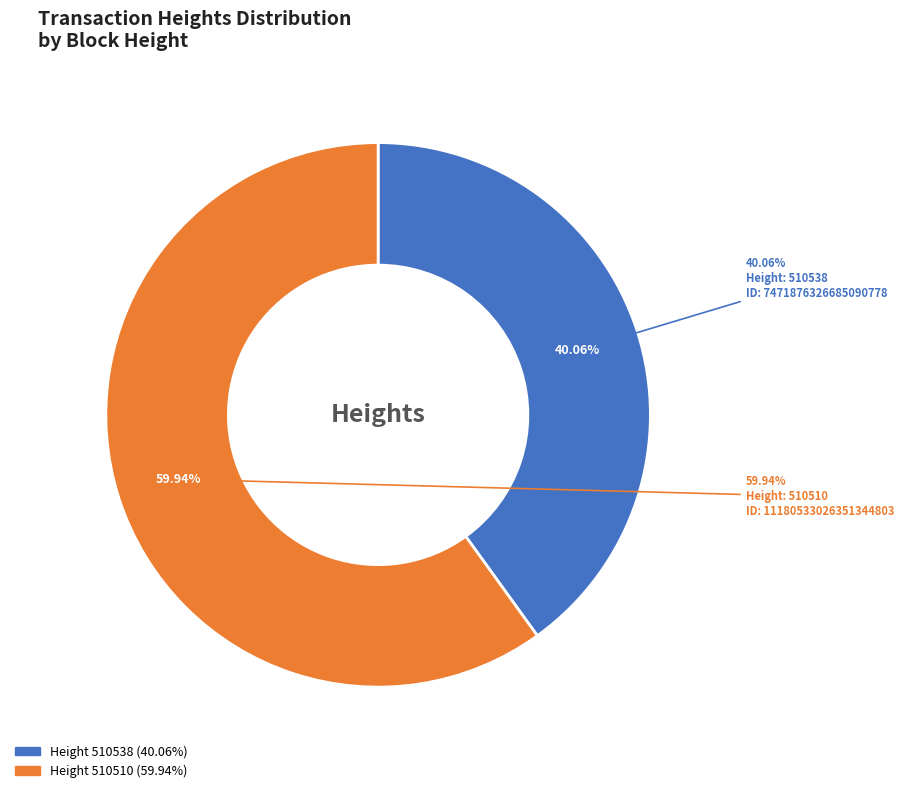

Which slice represents more than half of the pie?

510510